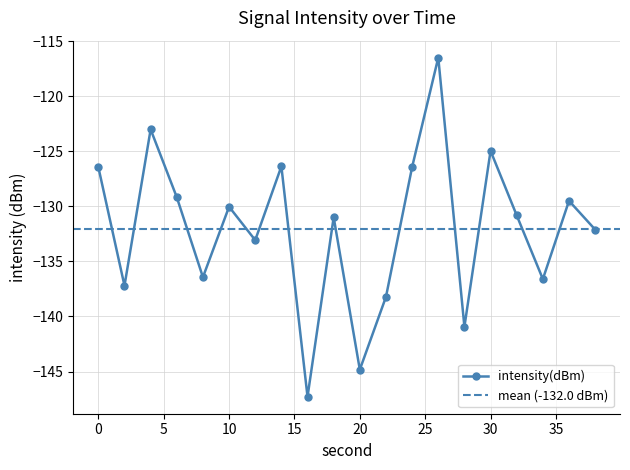

Reading left to right, list all the values displayed in this chart.

-126.4	-137.2	-123.0	-129.2	-136.4	-130.0	-133.1	-126.4	-147.3	-131.0	-144.8	-138.2	-126.4	-116.5	-140.9	-125.0	-130.8	-136.6	-129.5	-132.1